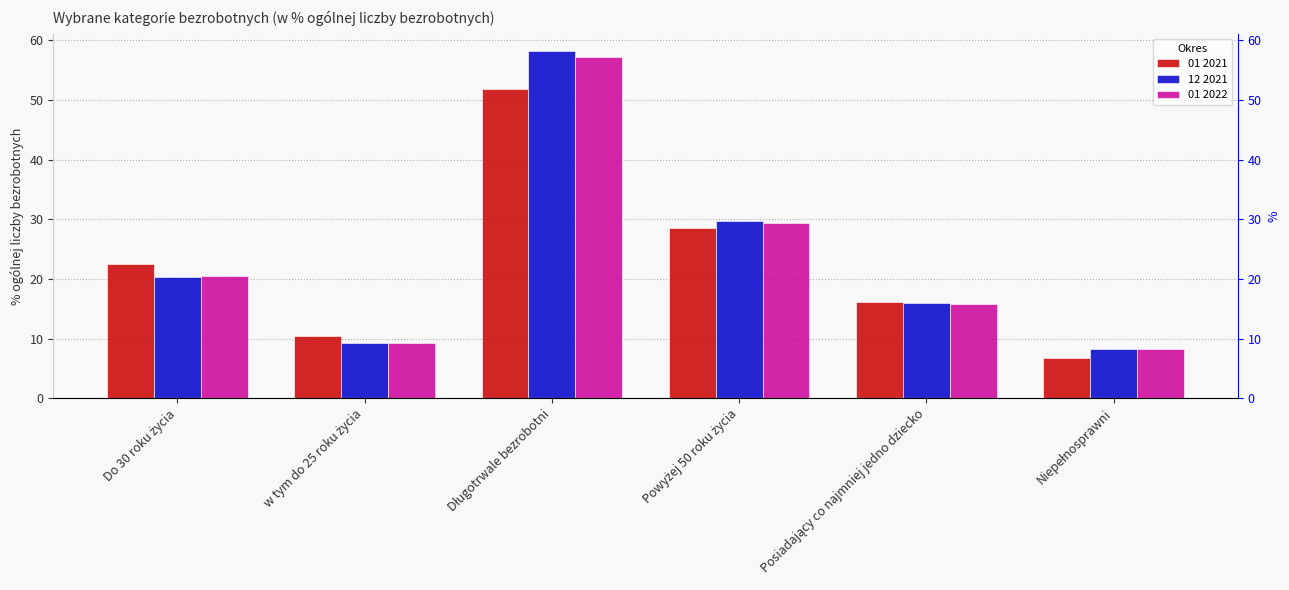

What is the sum of the 01 2022 values at Posiadający co najmniej jedno dziecko and Niepełnosprawni?

24.0